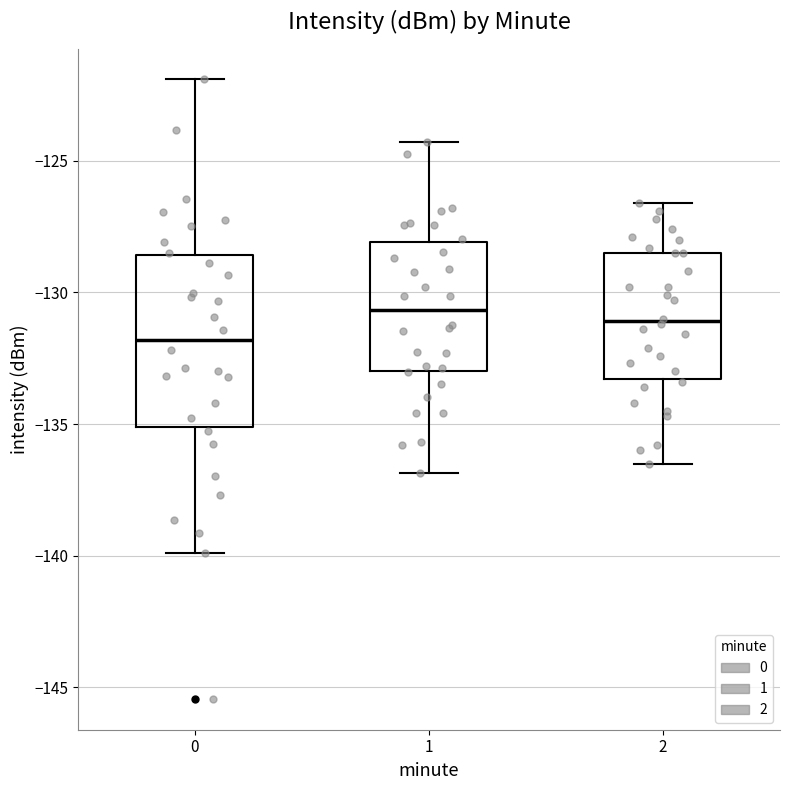

Reading left to right, transcribe this box plot: for each box, give where its median line is, the range the box spans, and where its two whiskers end, as read against the y-axis. The values are not printed on the chart, so give them approximately, as read against the axis.

0: median -132.0, box -135.0 to -128.5, whiskers -140.0 to -122.0
1: median -130.5, box -133.0 to -128.0, whiskers -137.0 to -124.5
2: median -131.0, box -133.5 to -128.5, whiskers -136.5 to -126.5